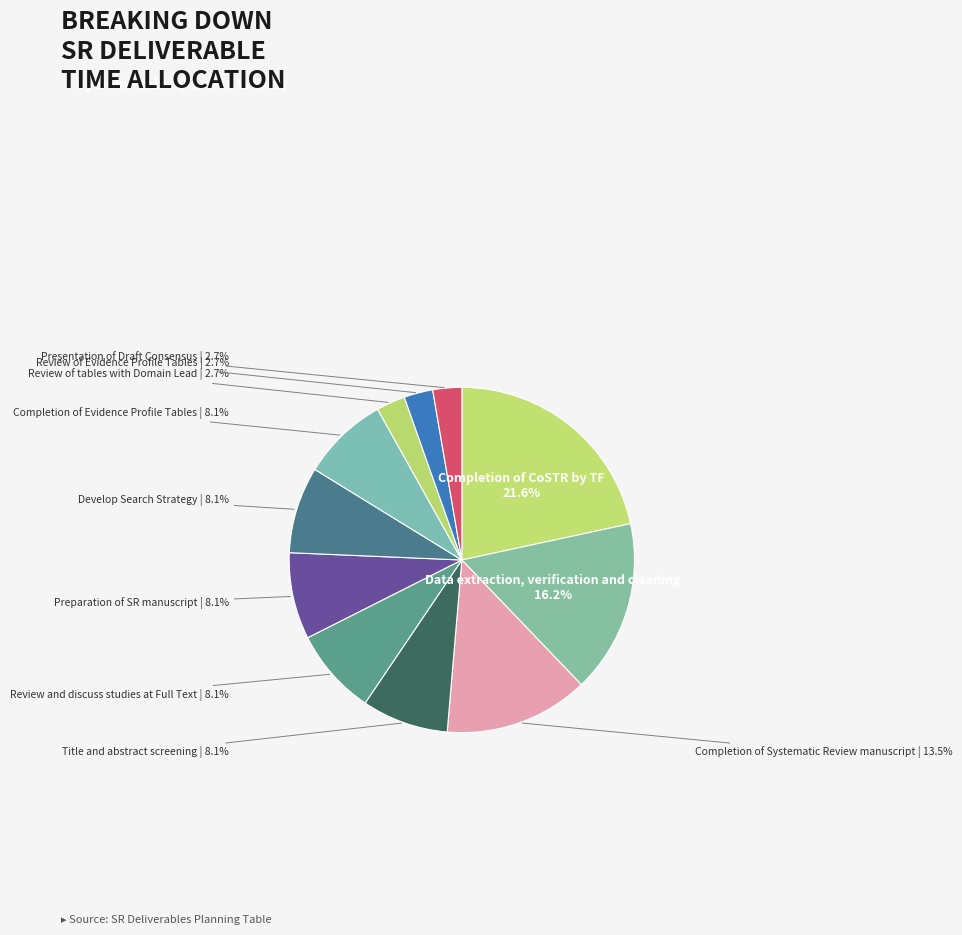

What portion of the pie excludes Completion of Systematic Review manuscript?

86.5%